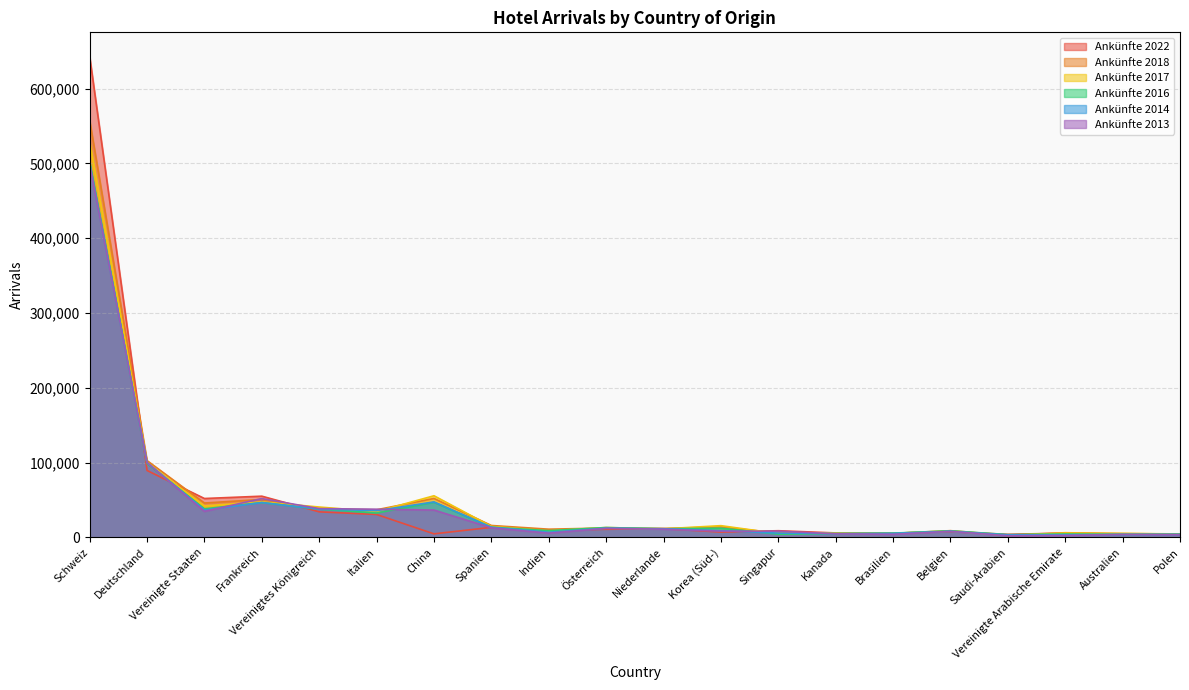

How many values in the Ankünfte 2017 series are below 13302?

10